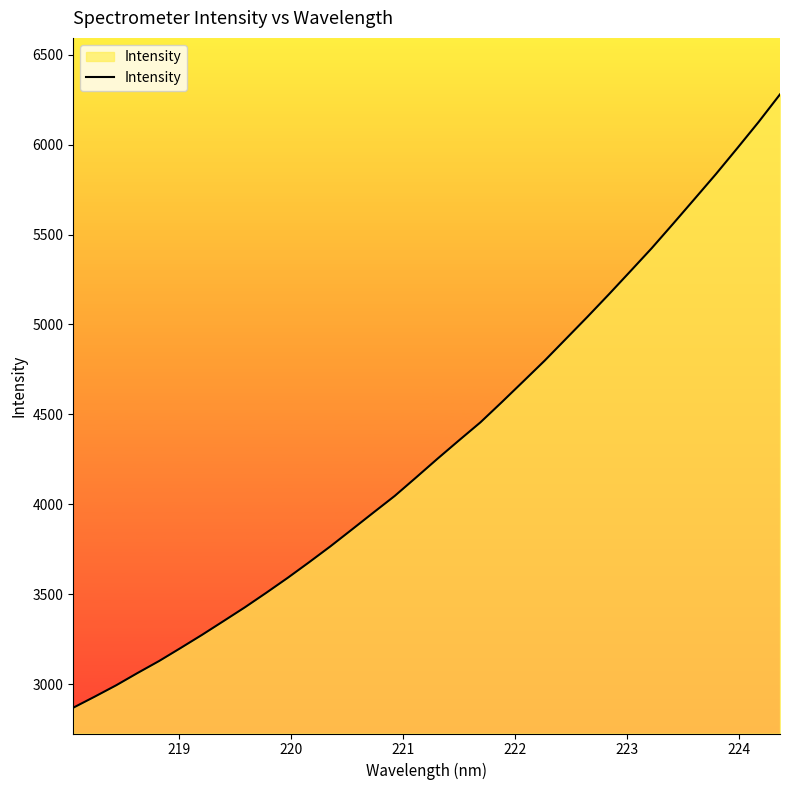

How many lines are shown in the chart?

1